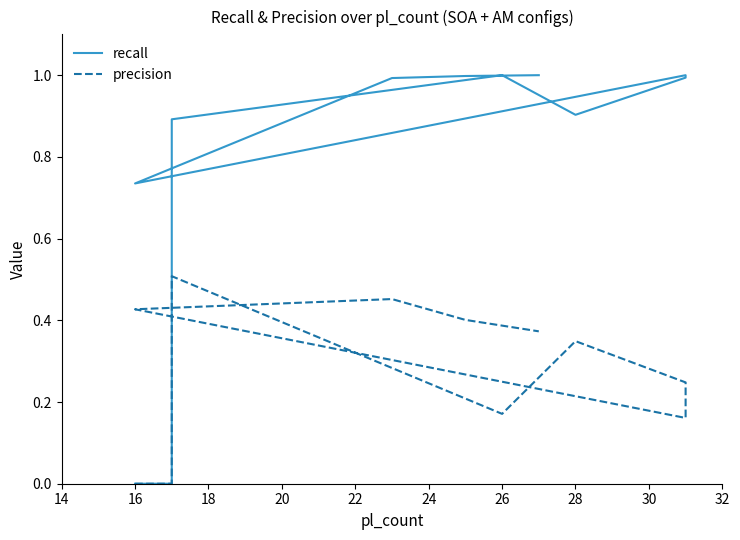

How many lines are shown in the chart?

2